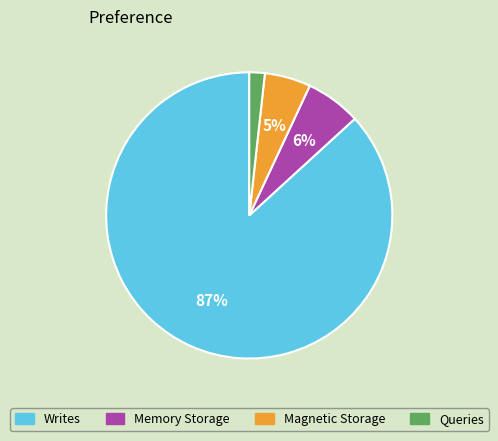

To the nearest percent, what is the average slice percentage?

25%